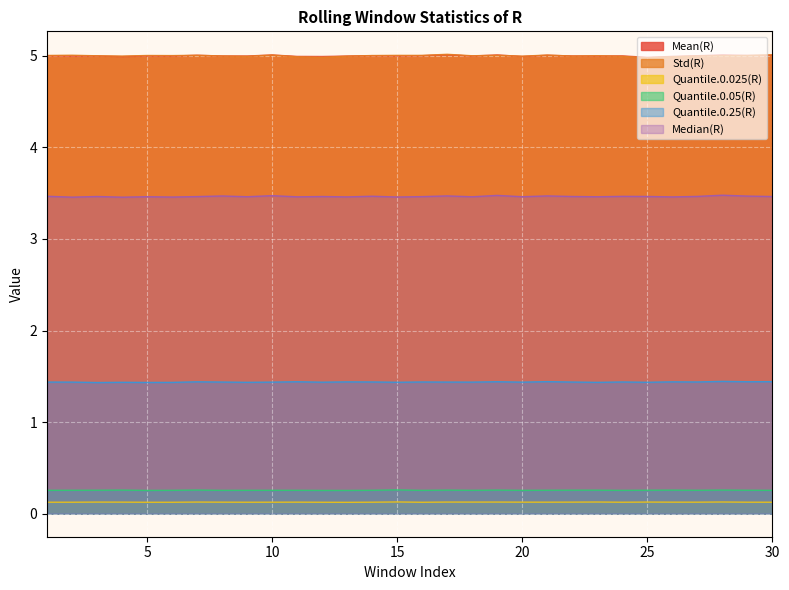

List the labels in order of Mean(R) value, largest first.

17, 19, 28, 10, 7, 21, 30, 29, 16, 14, 1, 27, 24, 15, 22, 3, 5, 8, 9, 18, 23, 13, 2, 6, 11, 26, 12, 20, 4, 25